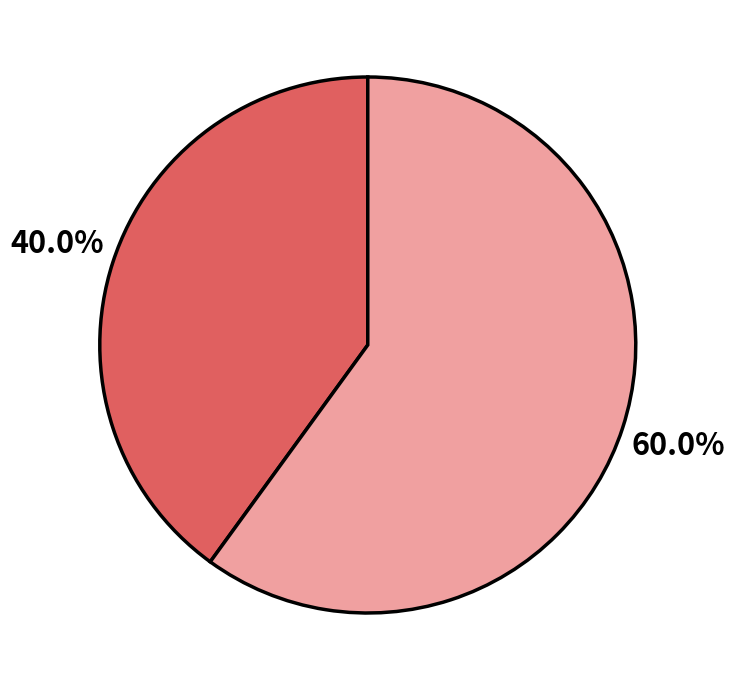

Is there a majority slice in this chart?

Yes